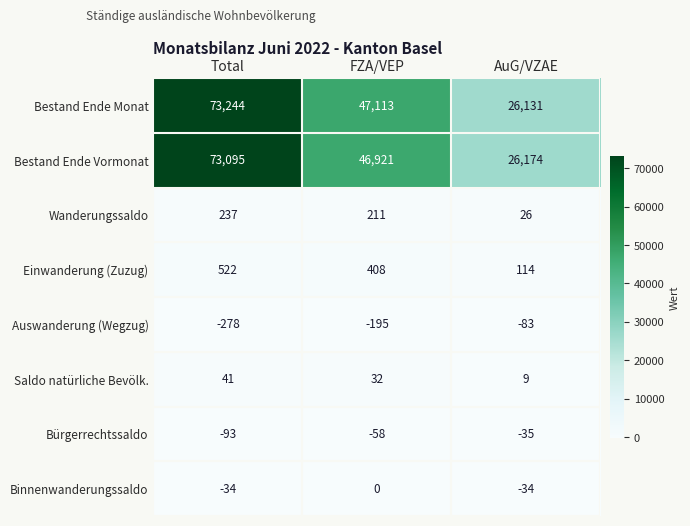

The Bestand Ende Vormonat series shows 15658 at AuG/VZAE. True or false?

False